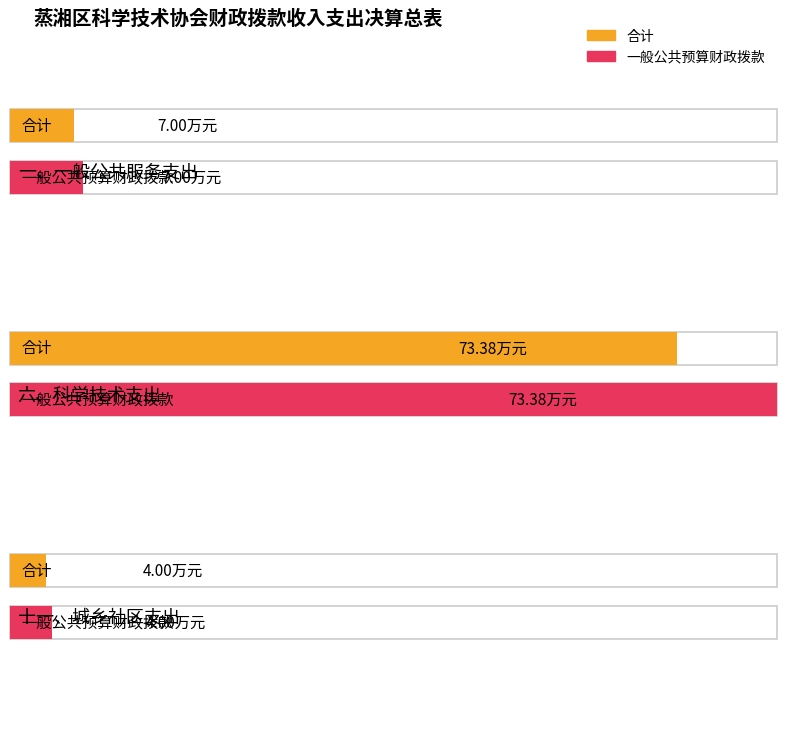

Which label corresponds to the largest value in the chart?

合计